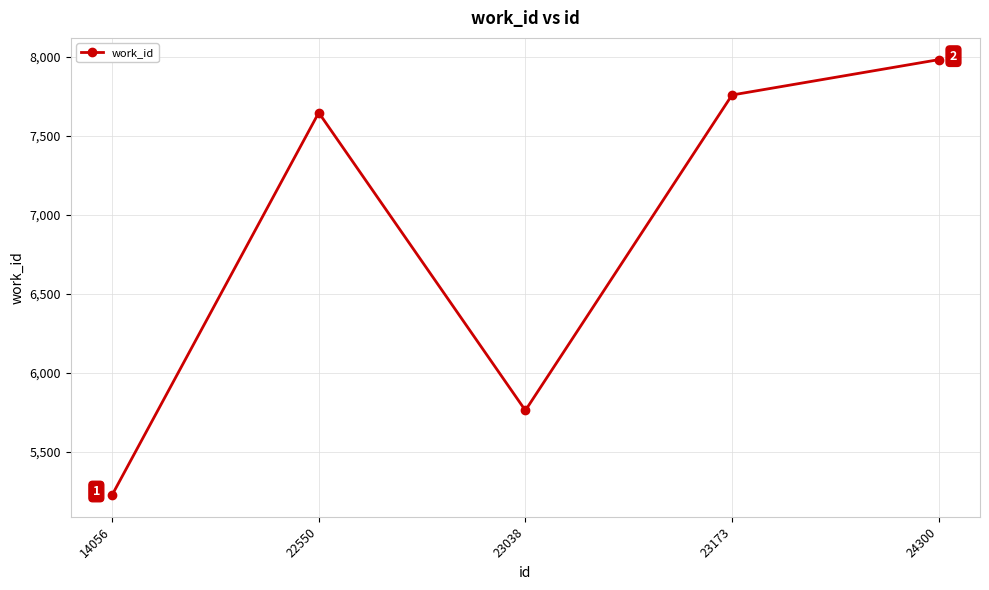

How many points are lower than both their immediate neighbors (excluding endpoints)?

1